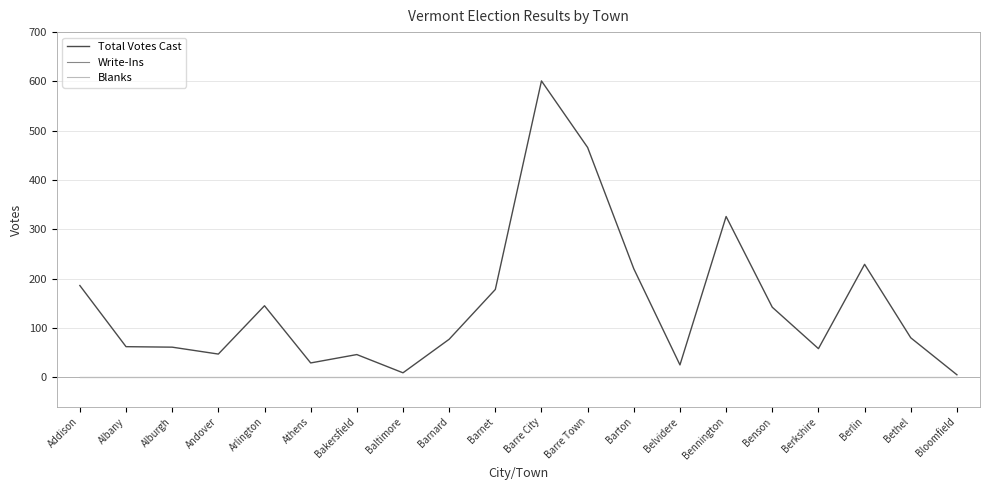

What is the label of the 17th point from the right?

Andover